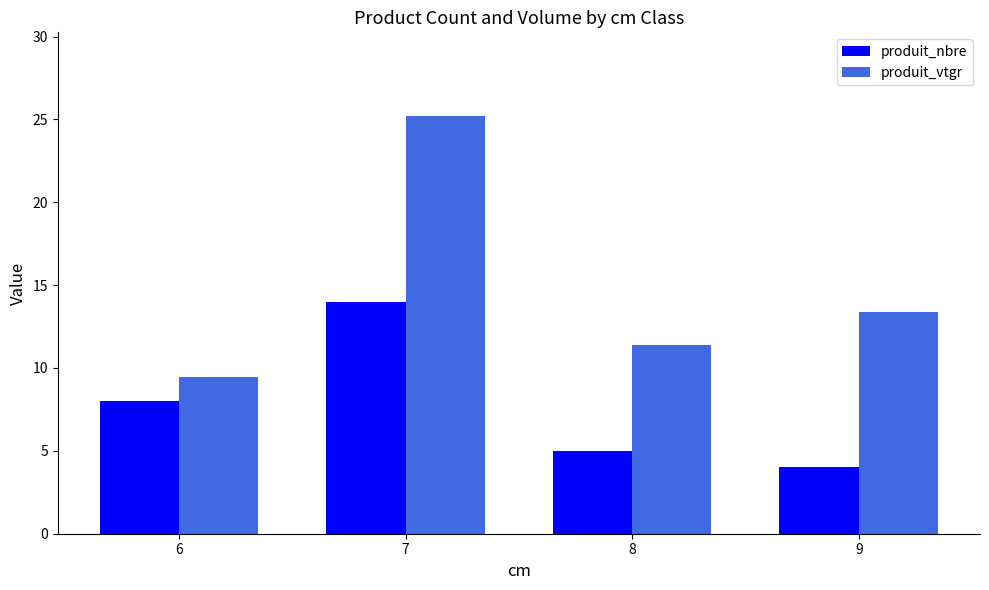

Reading left to right, transcribe all the data shown in this chart.

produit_nbre: 8.0	14.0	5.0	4.0
produit_vtgr: 9.4	25.2	11.4	13.4